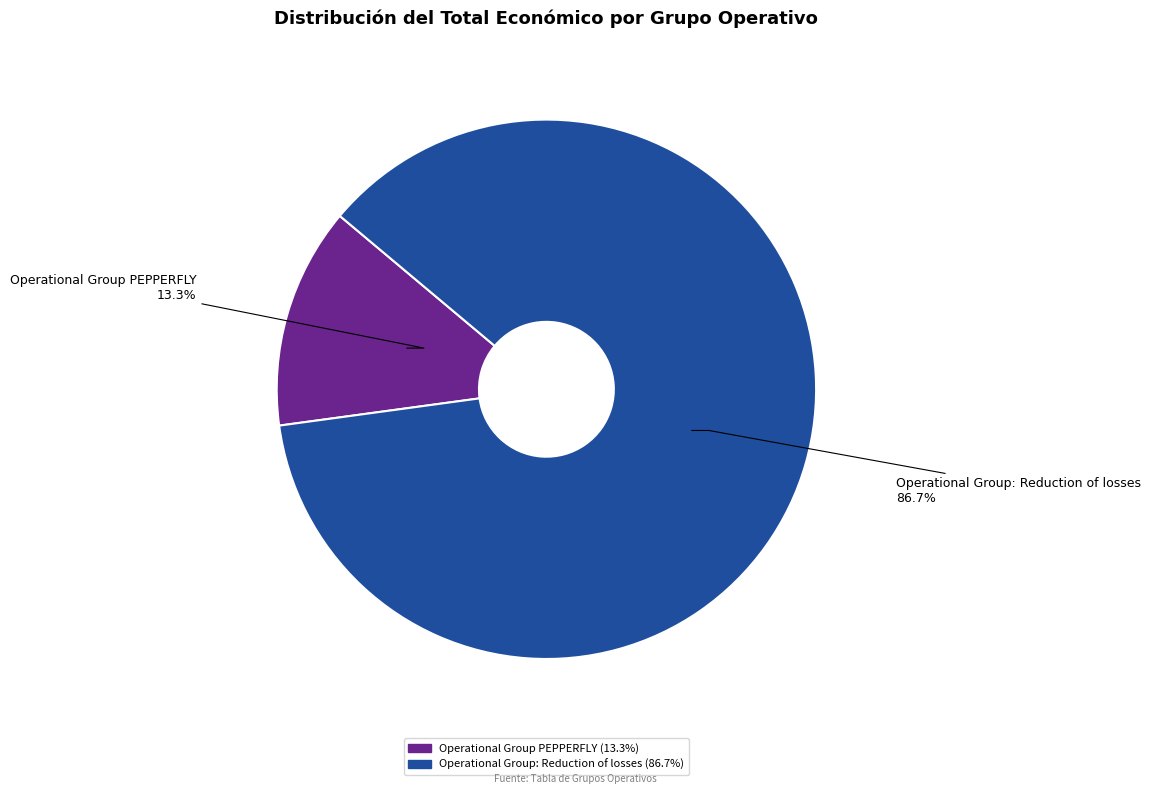

What is the ratio of the value at Operational Group: Reduction of losses to the value at Operational Group PEPPERFLY?

6.5